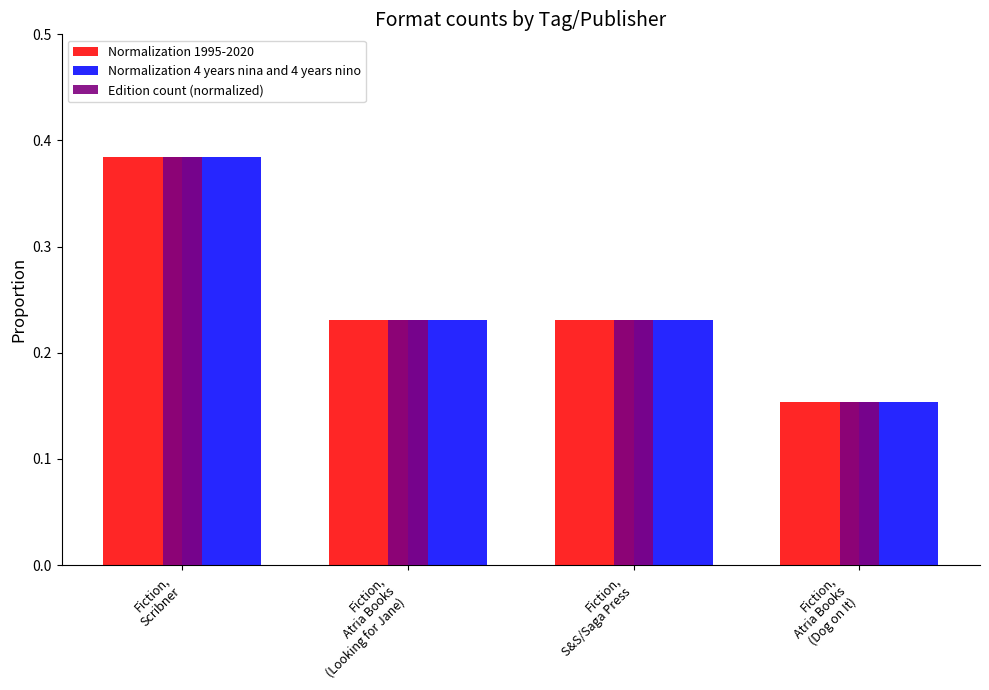

Where is Edition count (normalized) nearest to the value 0?

Fiction,
Atria Books
(Dog on It)